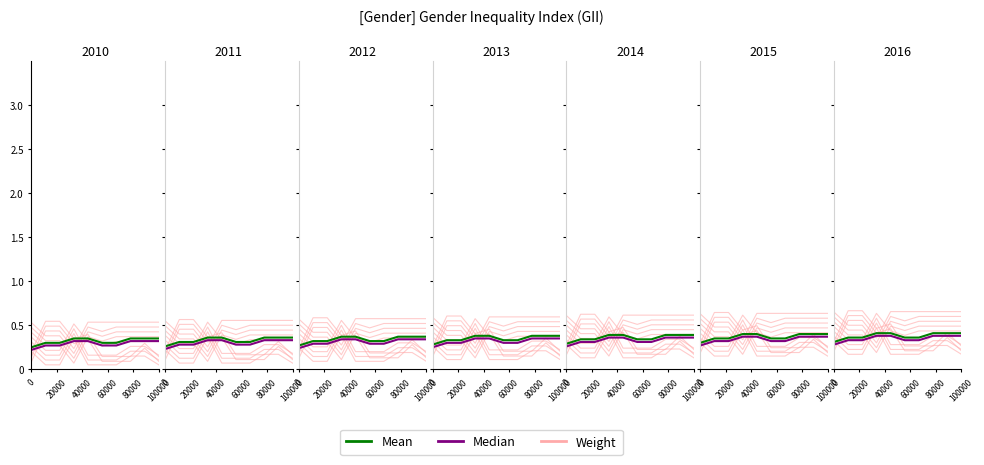

Read the Median value at 40000.

0.3